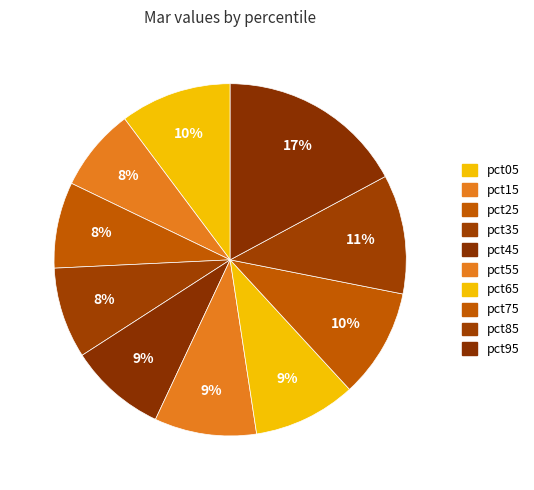

Count the number of slices in the pie.

10